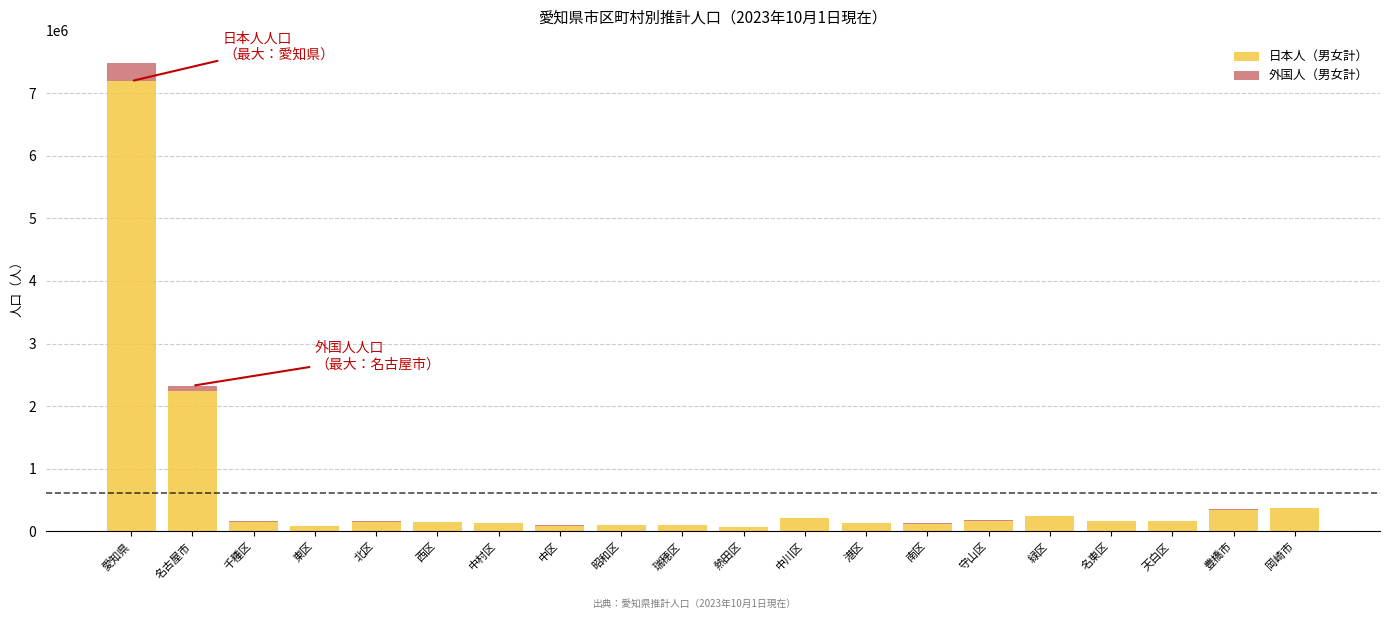

Are the bars horizontal?

No